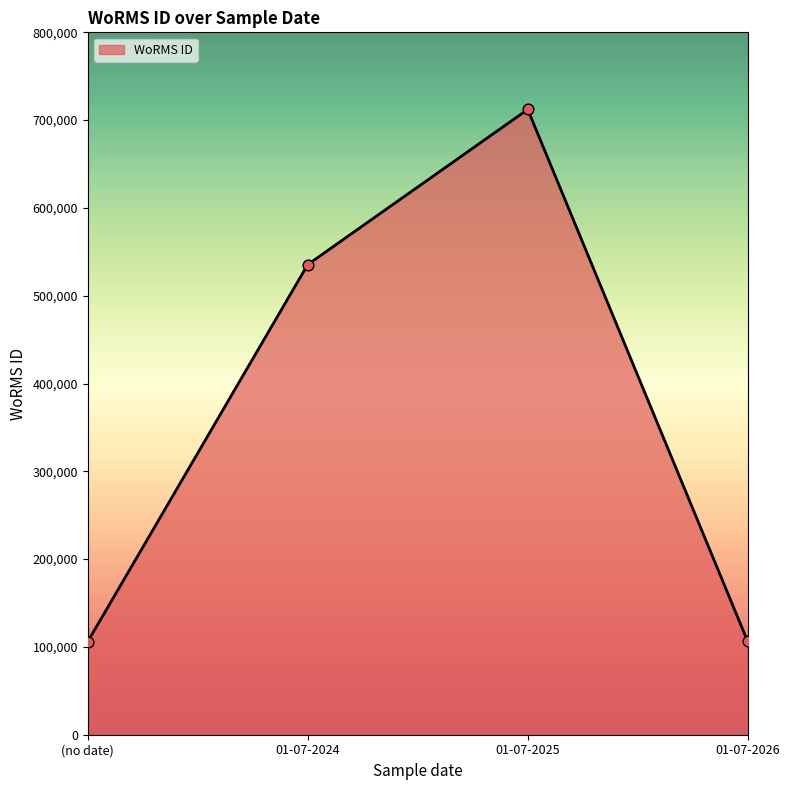

What is the change in value from 01-07-2025 to 01-07-2026?

-605952